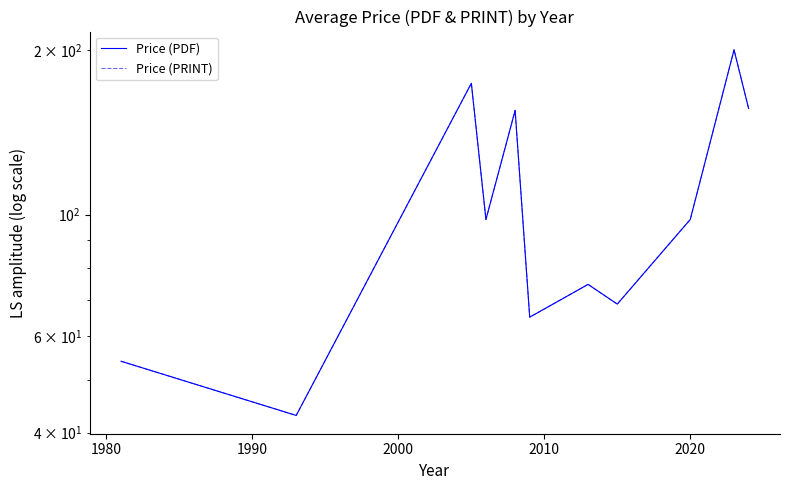

In Price (PRINT), how many points are lower than both neighbors (excluding endpoints)?

4